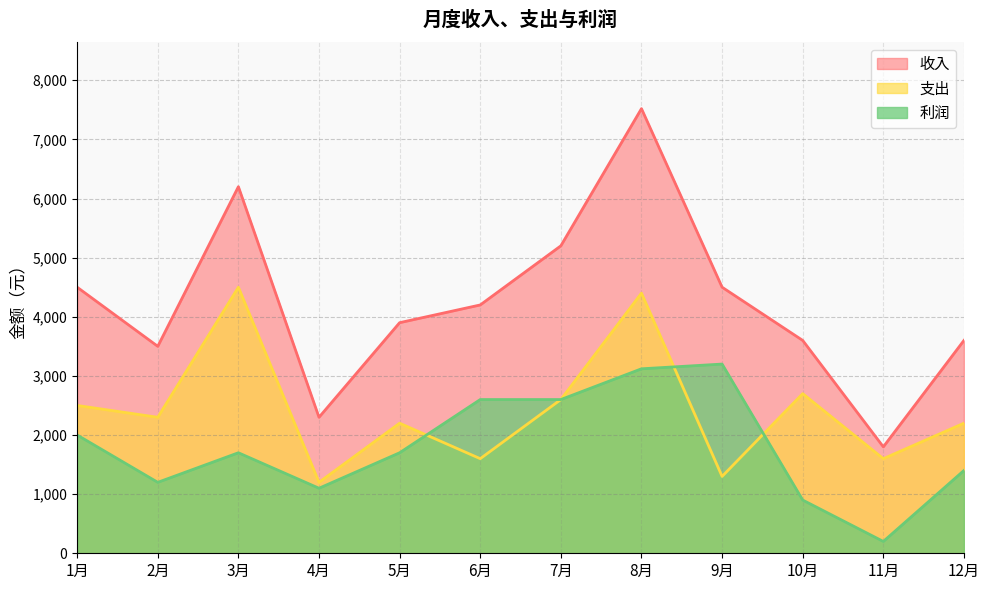

What is the value of the 支出 point at the 10th from the left?

2700